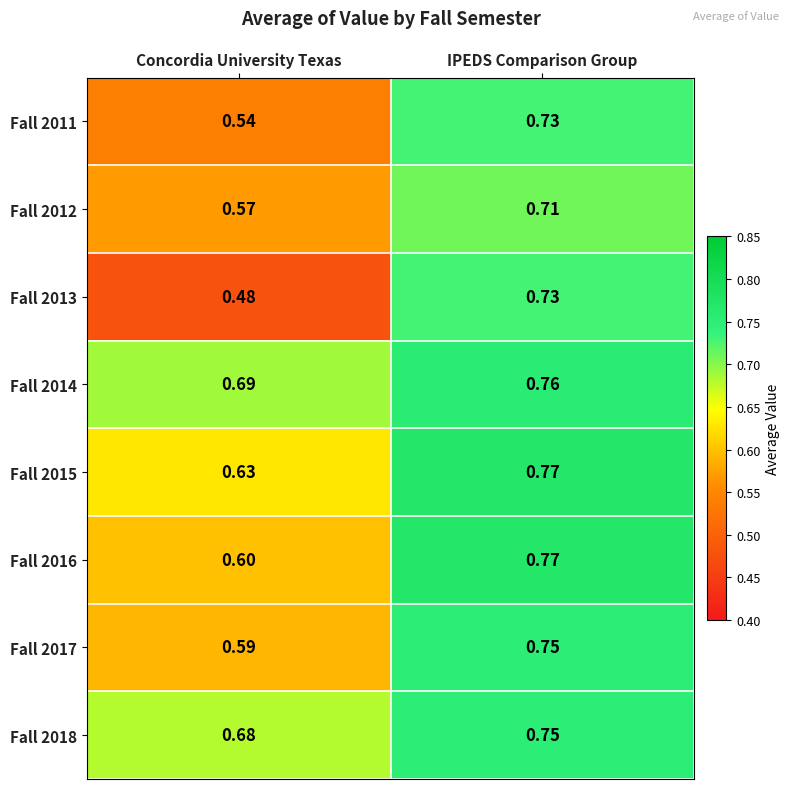

At which label is Fall 2014 closest to 0?

Concordia University Texas